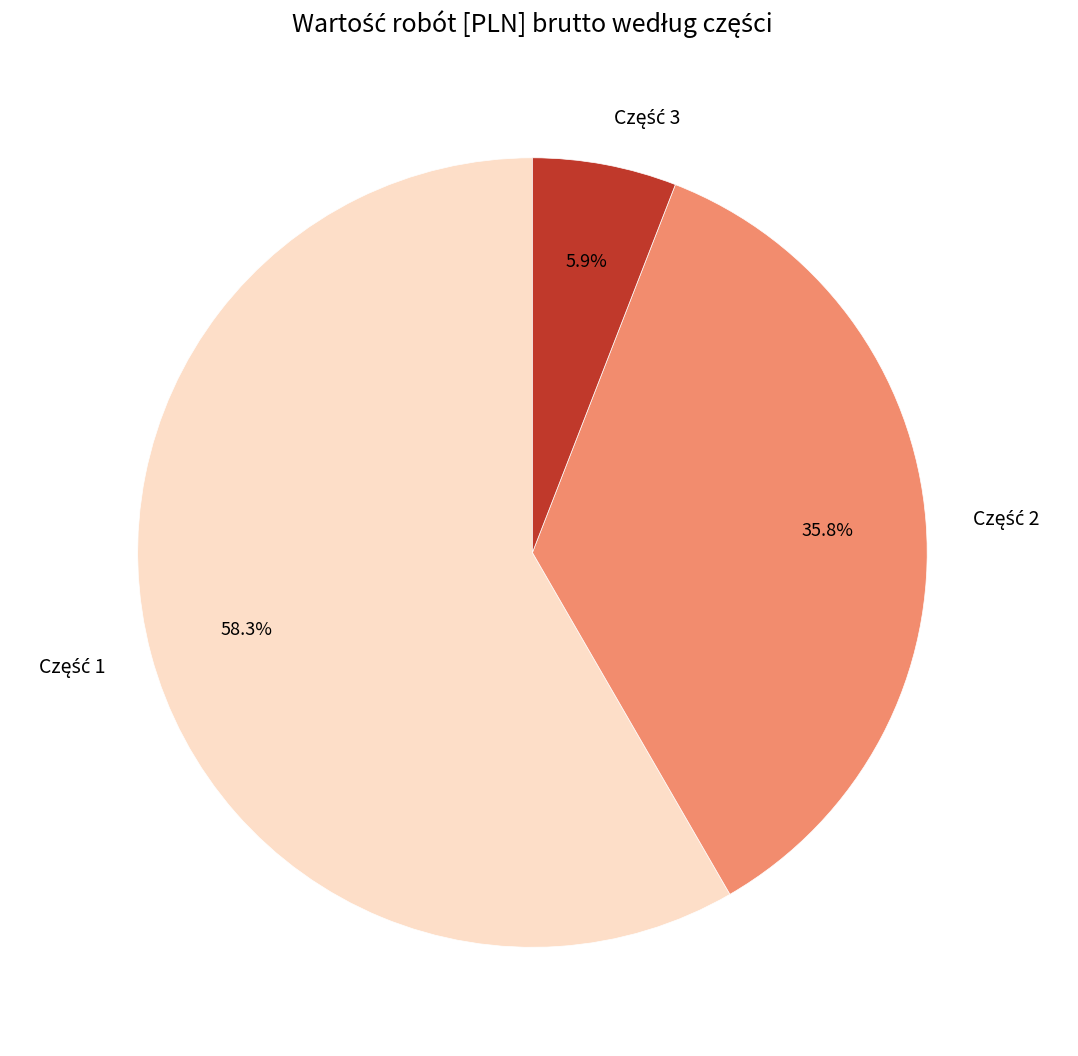

Does any single category account for the majority?

Yes